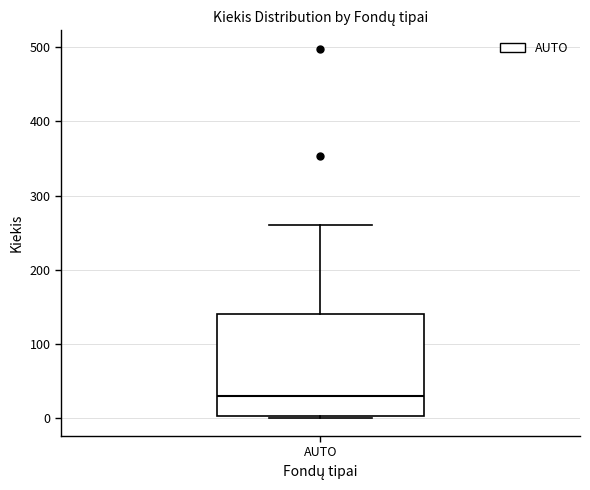

Transcribe this box plot: give where the median line is, the range the box spans, and where the two whiskers end, as read against the y-axis. The values are not printed on the chart, so give them approximately, as read against the axis.

median 30, box 0 to 140, whiskers 0 to 260